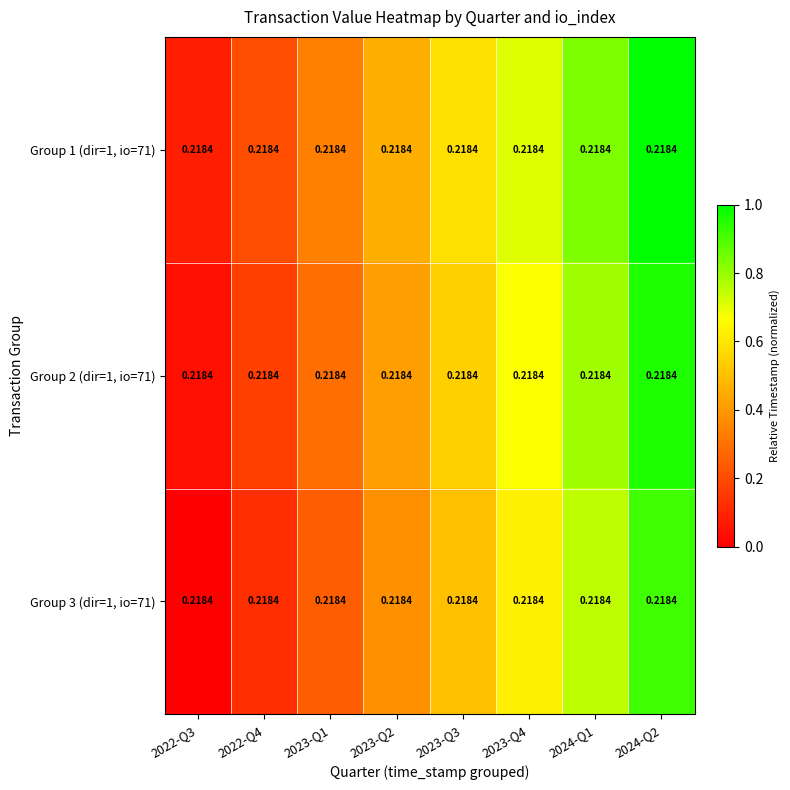

Between 2023-Q3 and 2023-Q4, which is larger?

2023-Q4